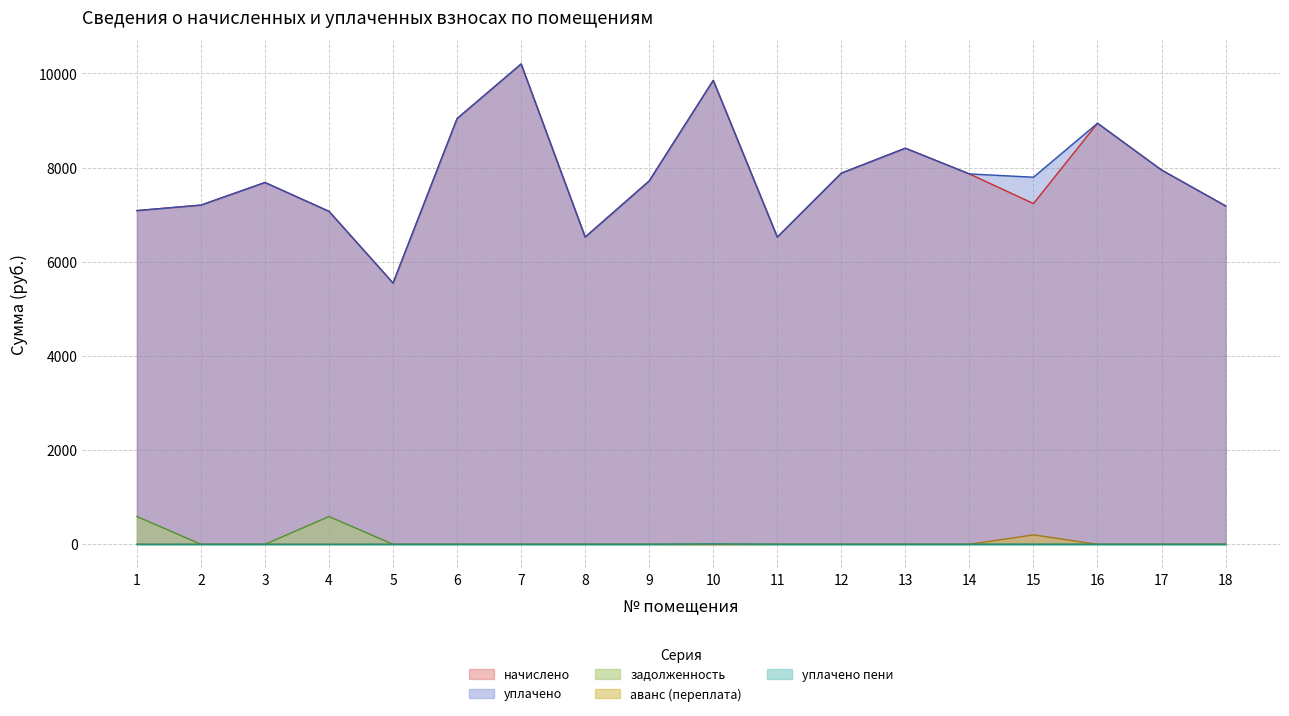

Is it true that уплачено пени equals 0.0 at 15?

True